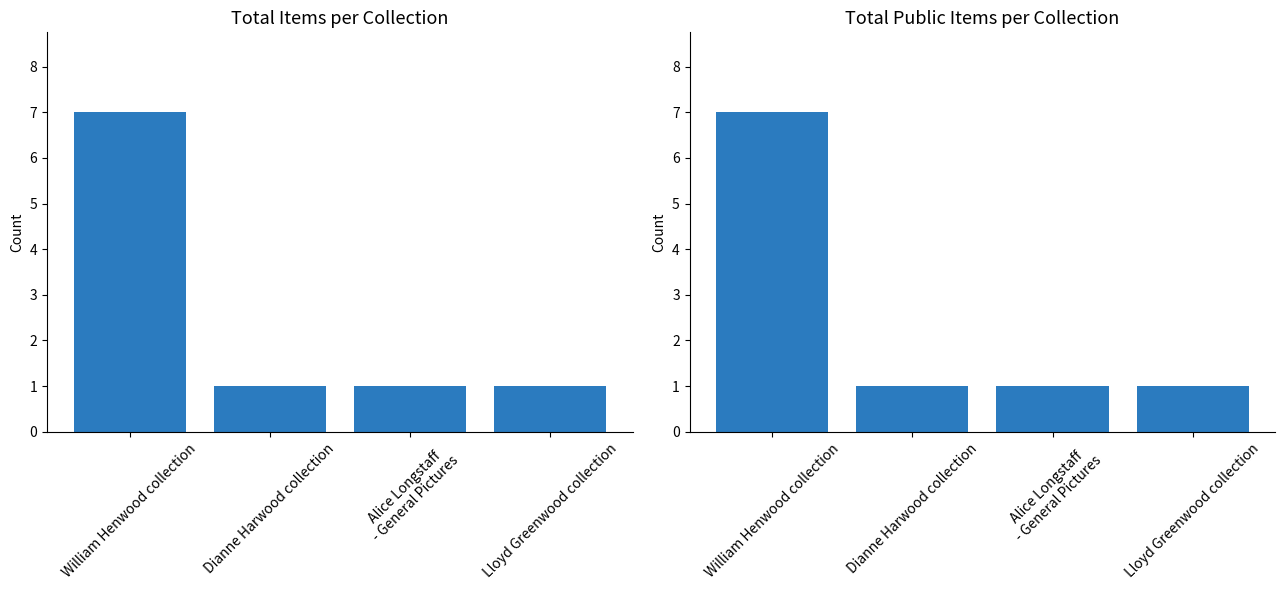

What is the minimum value for Item Count?

1